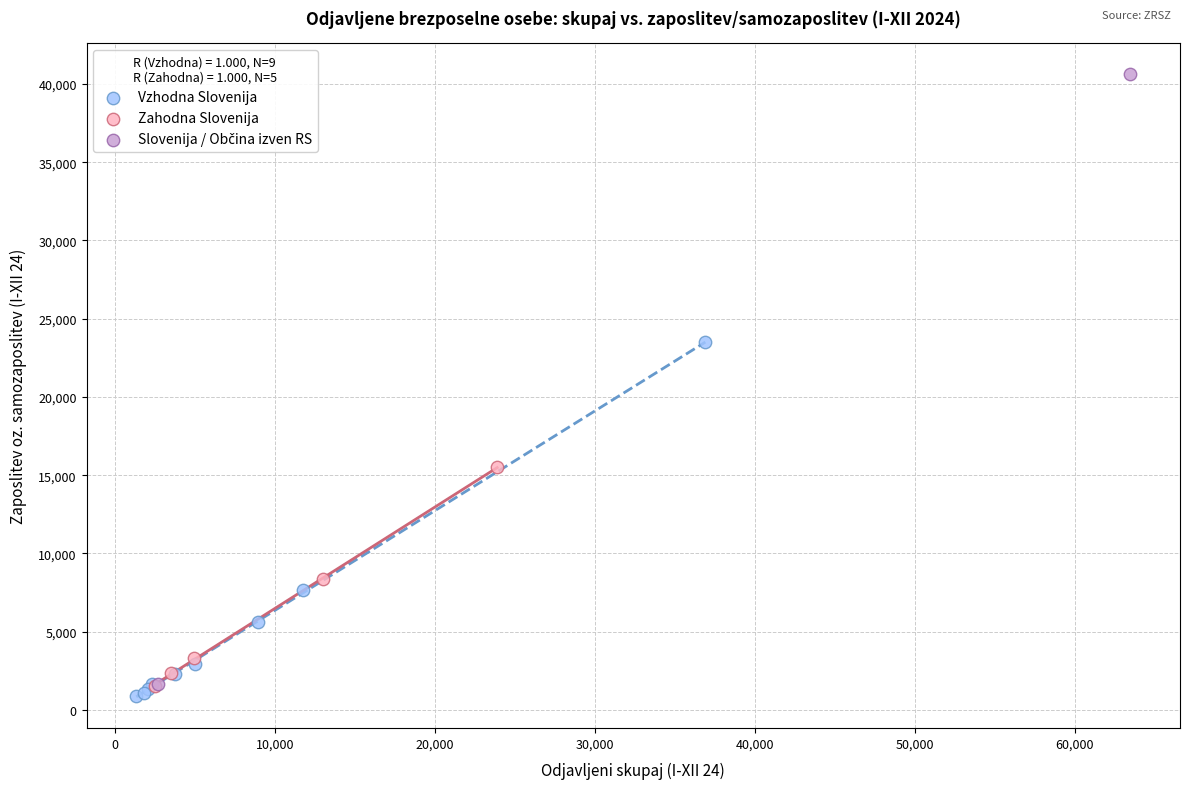

Which series contains the lowest Y value?

Vzhodna Slovenija